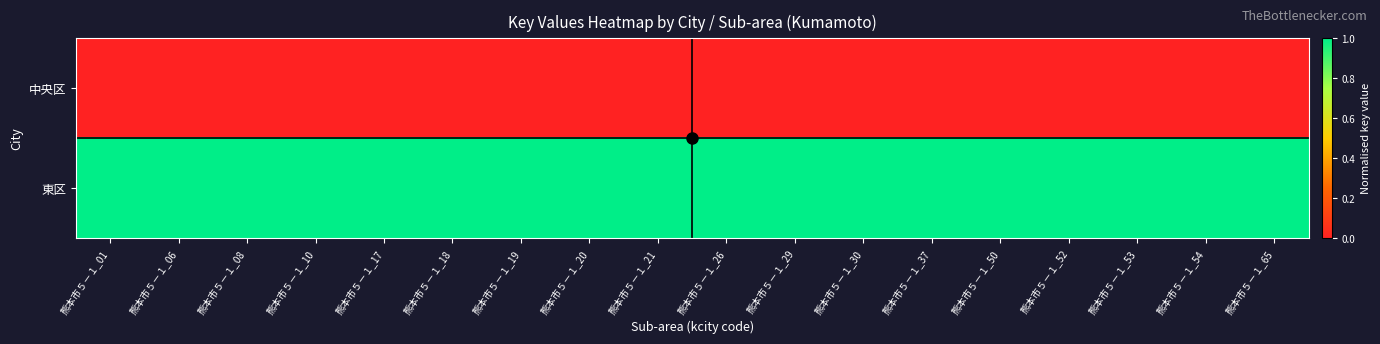

Rank the series by their maximum value, from highest to lowest.

東区, 中央区